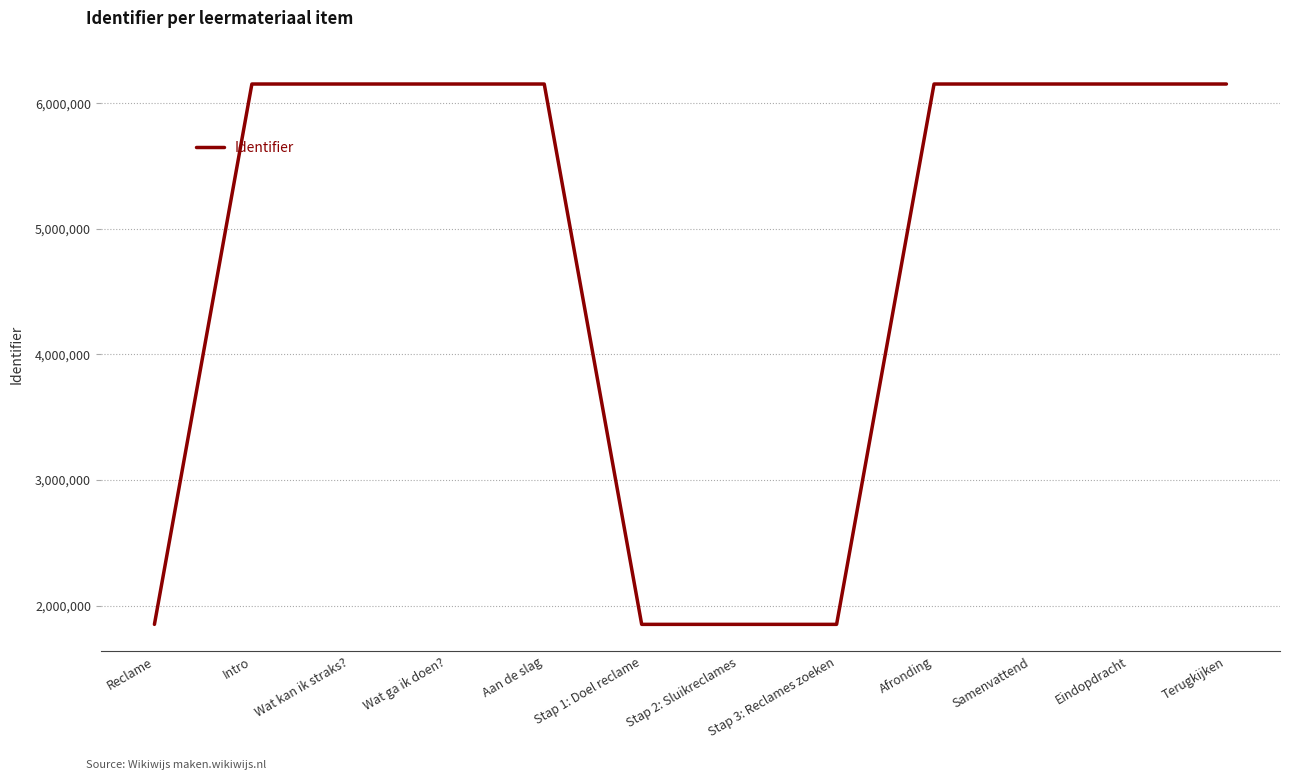

How many lines are shown in the chart?

1